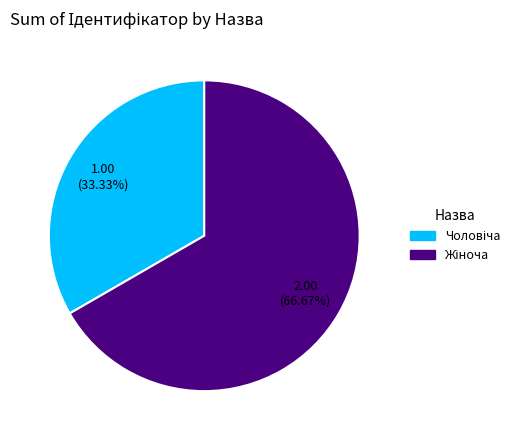

Does any single category account for the majority?

Yes